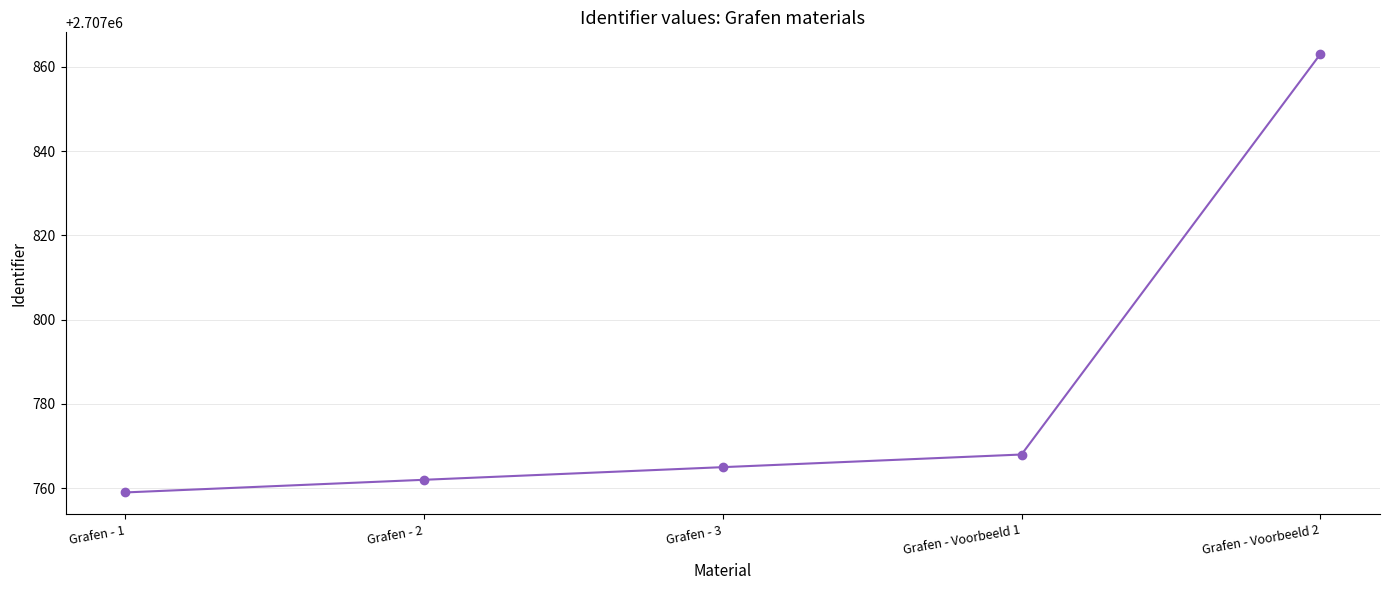

How many lines are shown in the chart?

1